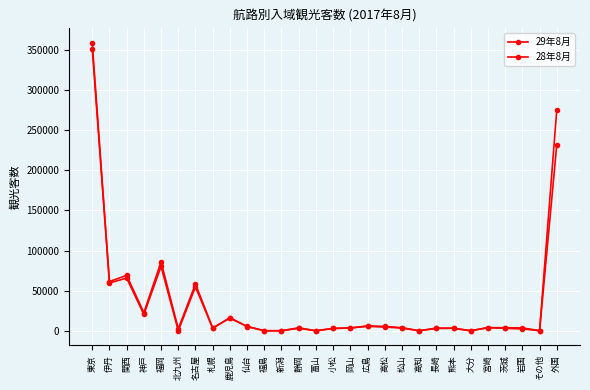

At which category is the sum across all series the highest?

東京